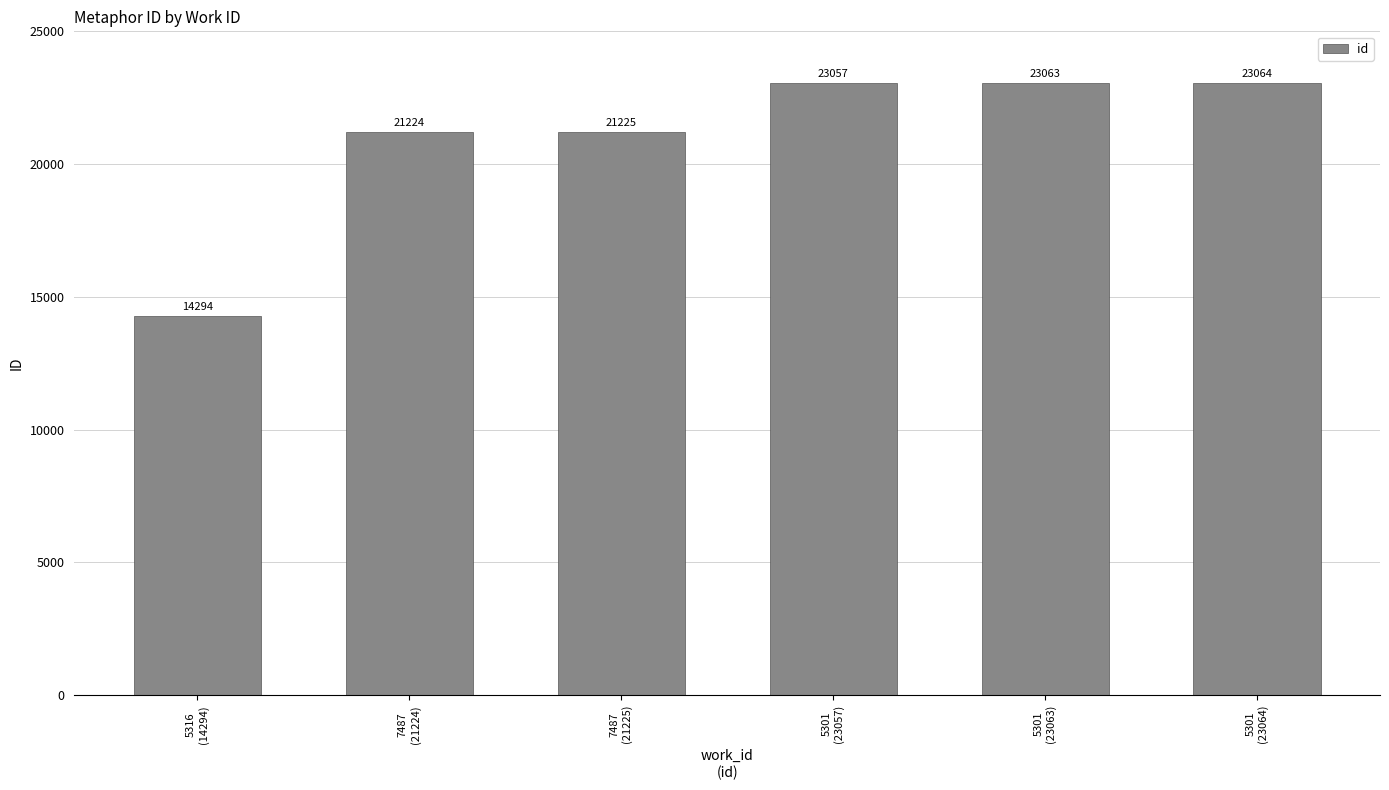

What is the change in value from 7487
(21225) to 5301
(23057)?

+1832